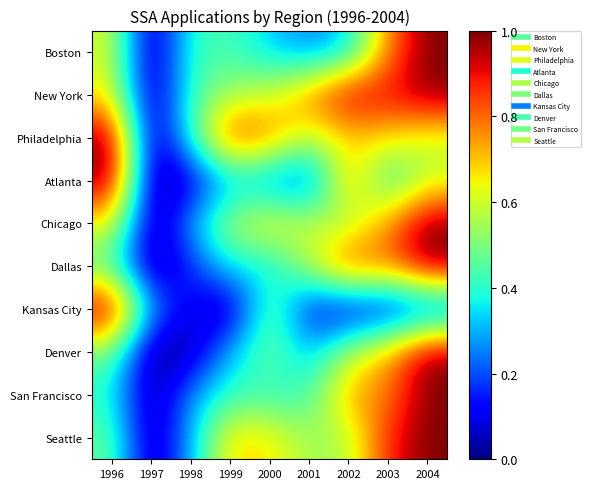

Rank the series by their maximum value, from highest to lowest.

Boston, New York, Philadelphia, Atlanta, Chicago, Dallas, Kansas City, Denver, San Francisco, Seattle